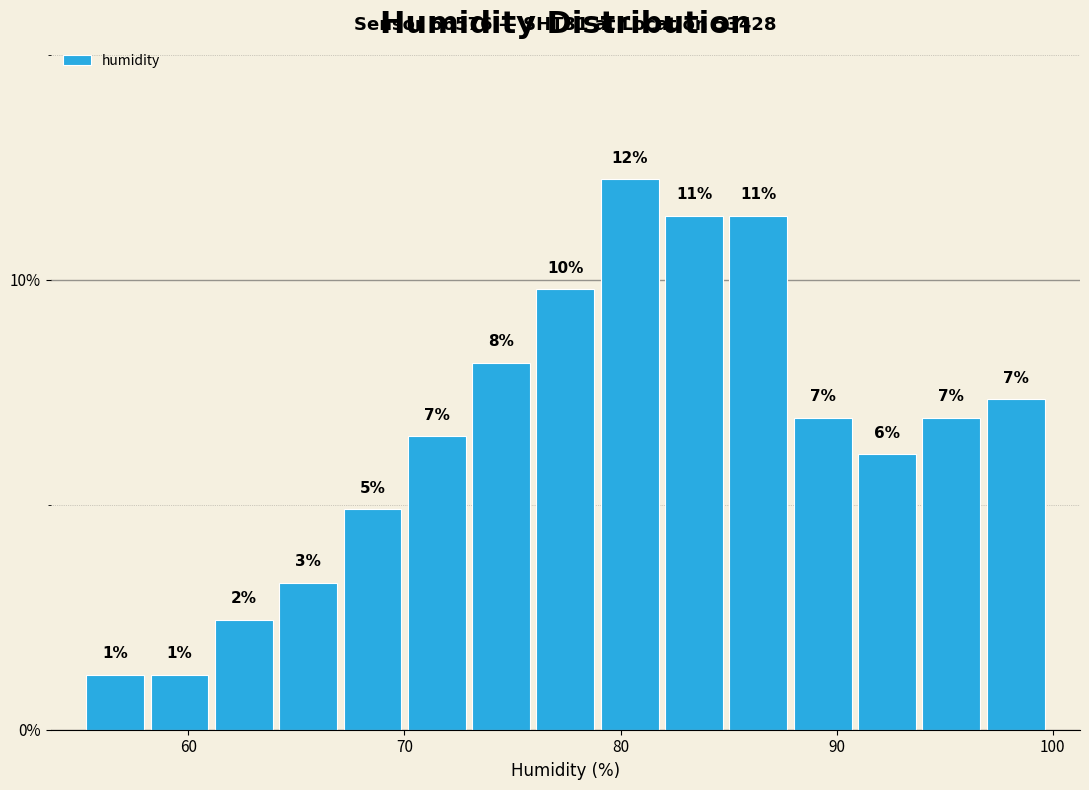

Read against the x-axis, roughly where is the centre of the tallest bar?

80